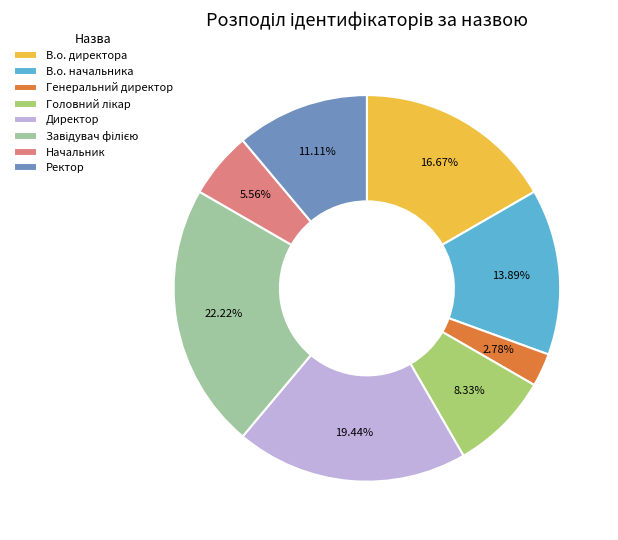

Which has a higher value, Начальник or Ректор?

Ректор